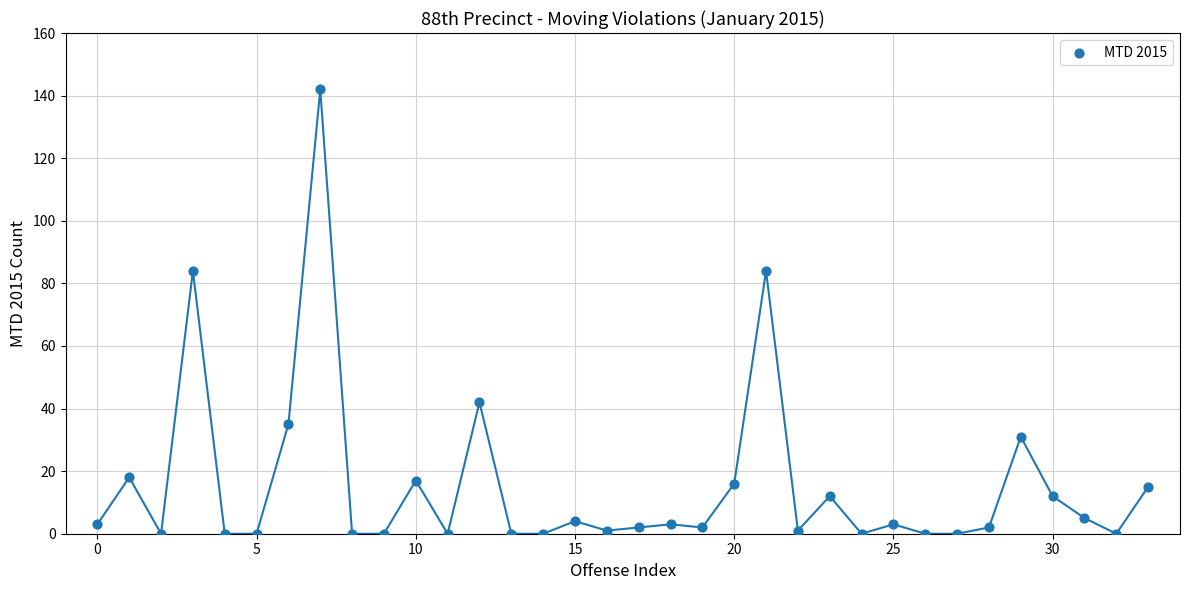

How many data points are displayed?

34